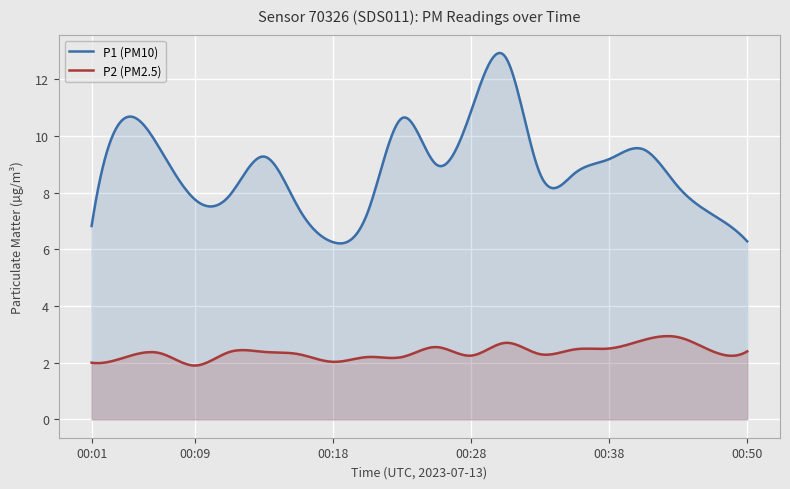

Between 00:21 and 00:38, which series saw the biggest shift?

P1